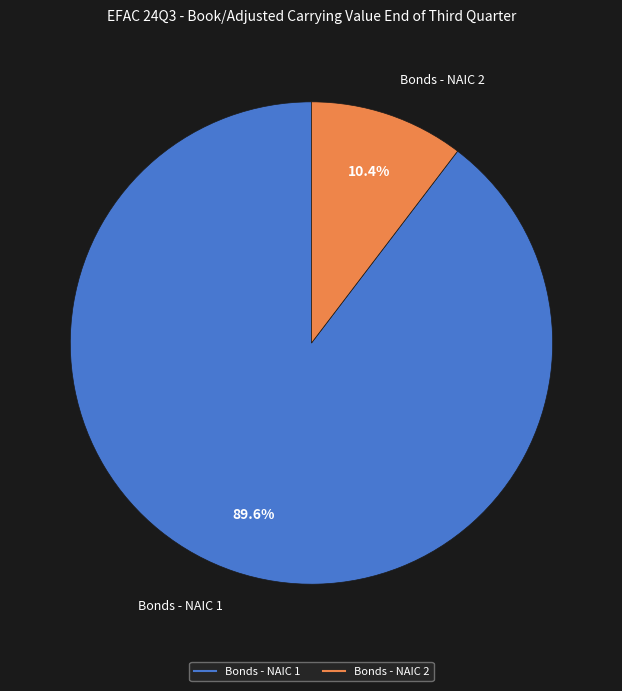

Rank the categories by value from lowest to highest.

Bonds - NAIC 2, Bonds - NAIC 1